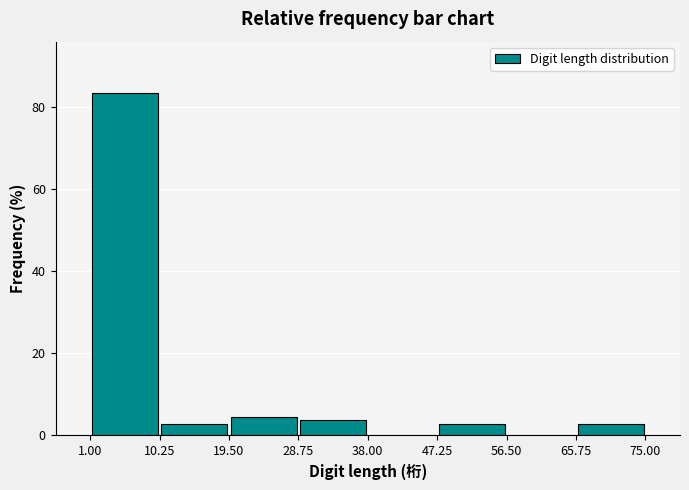

Reading left to right, transcribe this chart: for each bar, give the range it covers on the x-axis and its height. The values are not printed on the chart, so give them approximately, as read against the axis.

1.00 to 10.25: 84
10.25 to 19.50: 2
19.50 to 28.75: 4
28.75 to 38.00: 4
38.00 to 47.25: 0
47.25 to 56.50: 2
56.50 to 65.75: 0
65.75 to 75.00: 2